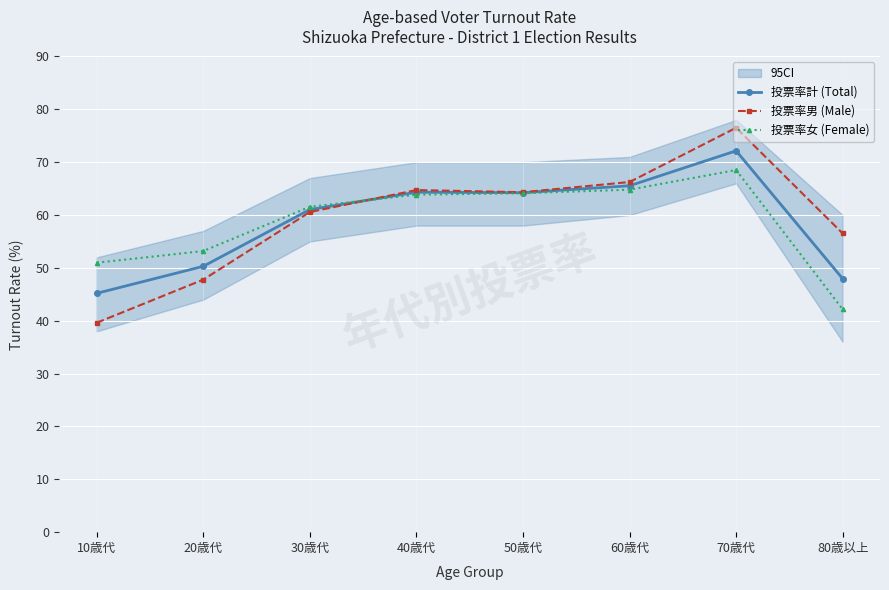

Is it true that 投票率計 (Total) equals 64.2 at 50歳代?

True